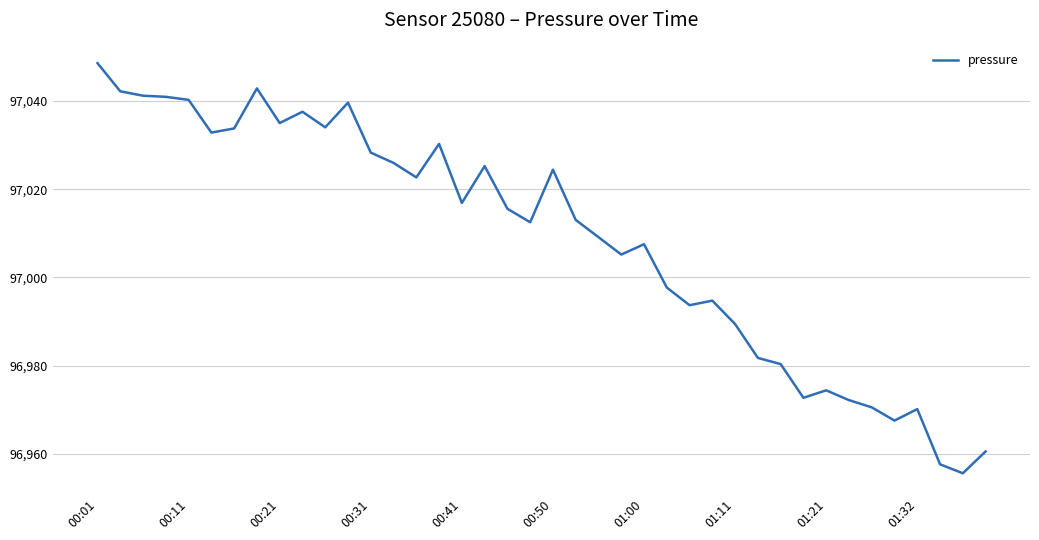

What is the greatest value displayed?

97048.5